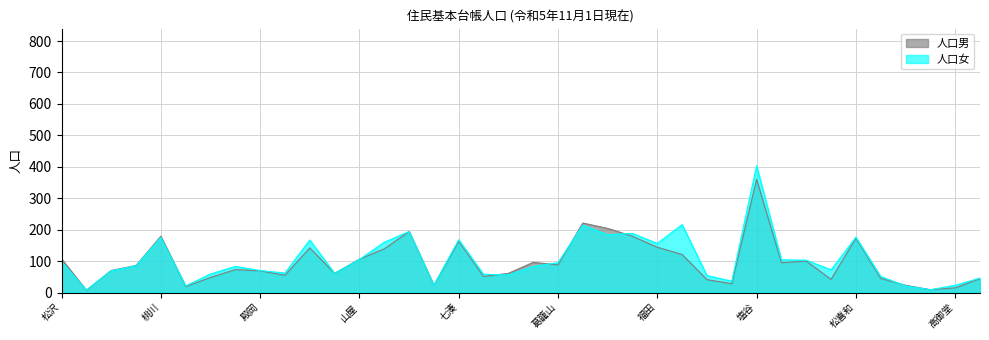

List the series in order of their peak value, highest first.

人口女, 人口男